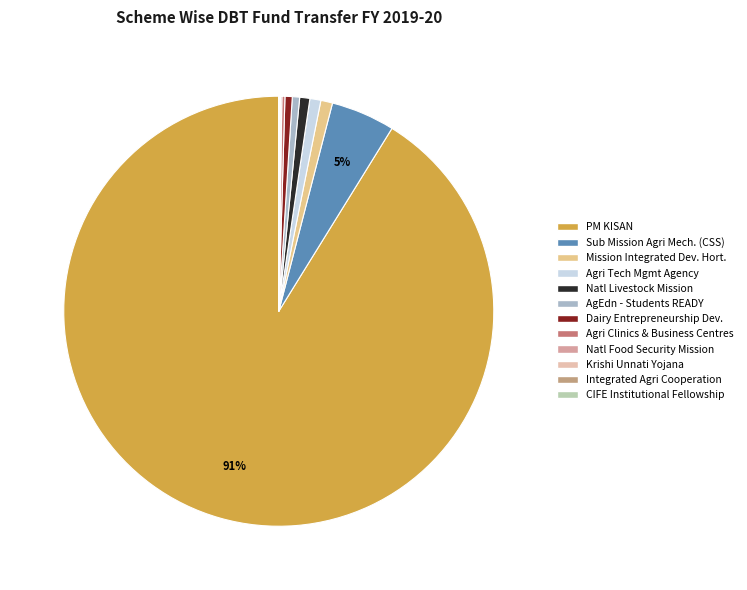

Which category has the biggest portion of the pie?

PM KISAN